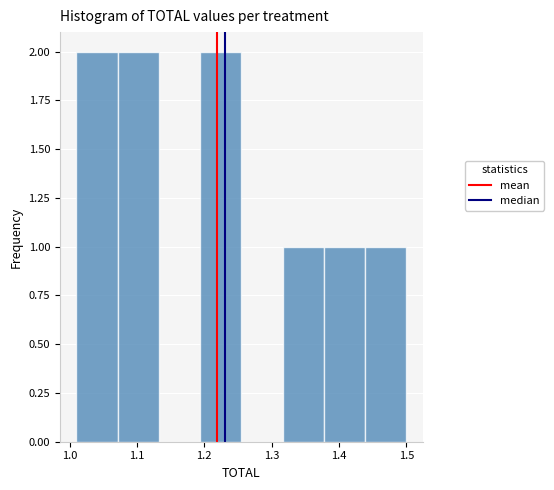

What is the height of the bar covering 1.44 to 1.50 on the x-axis? Neither the bar edges nor the heights are printed on the chart, so give them approximately, as read against the axes.

1